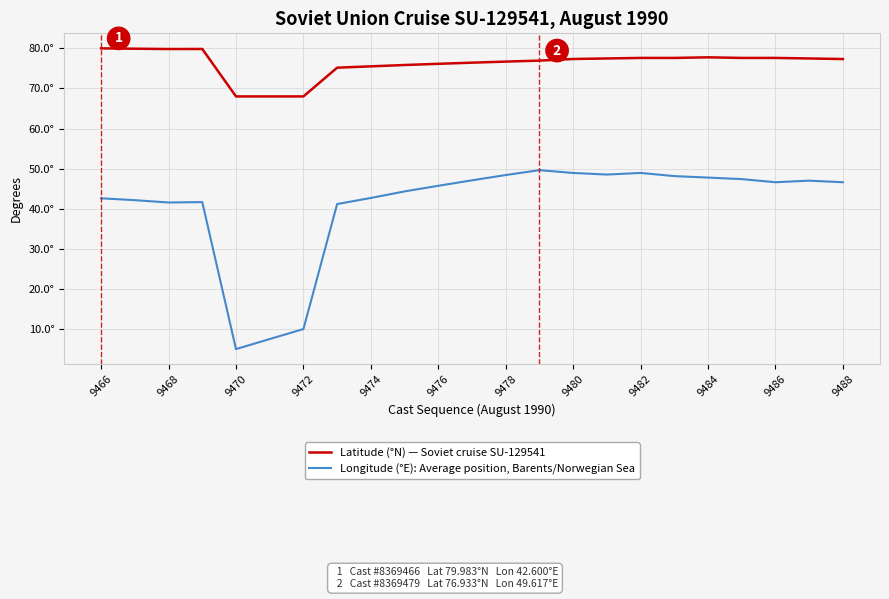

Does the chart have visible grid lines?

Yes